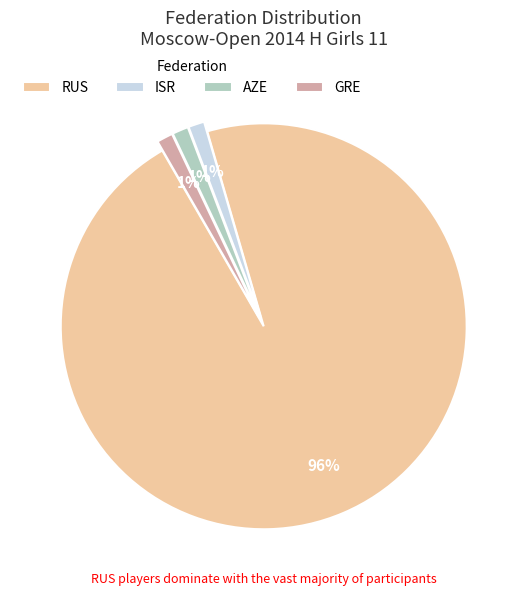

Between RUS and GRE, which is larger?

RUS